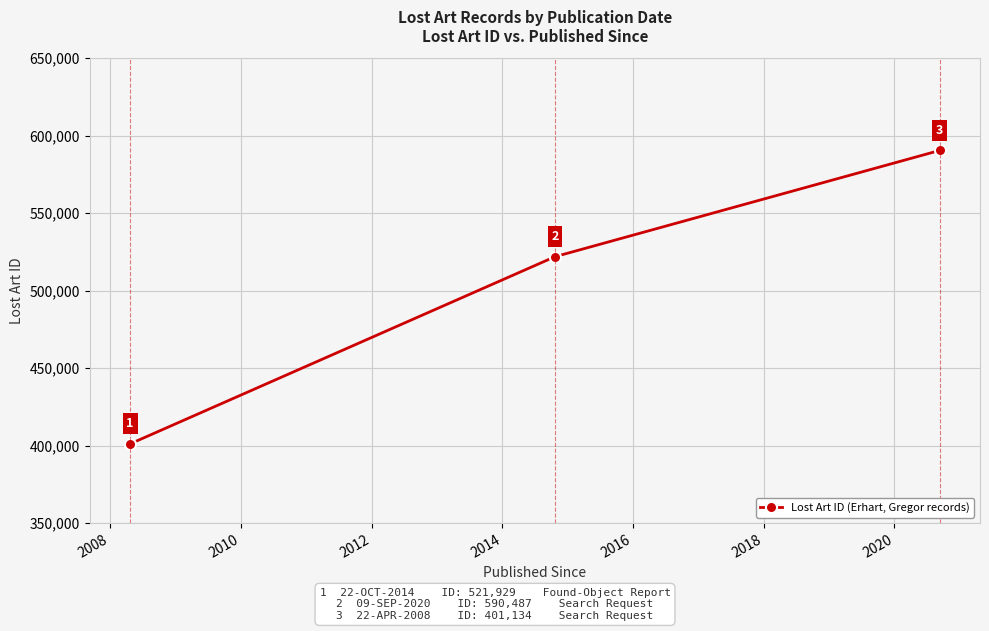

What is the value of the 1st point from the left?

401134